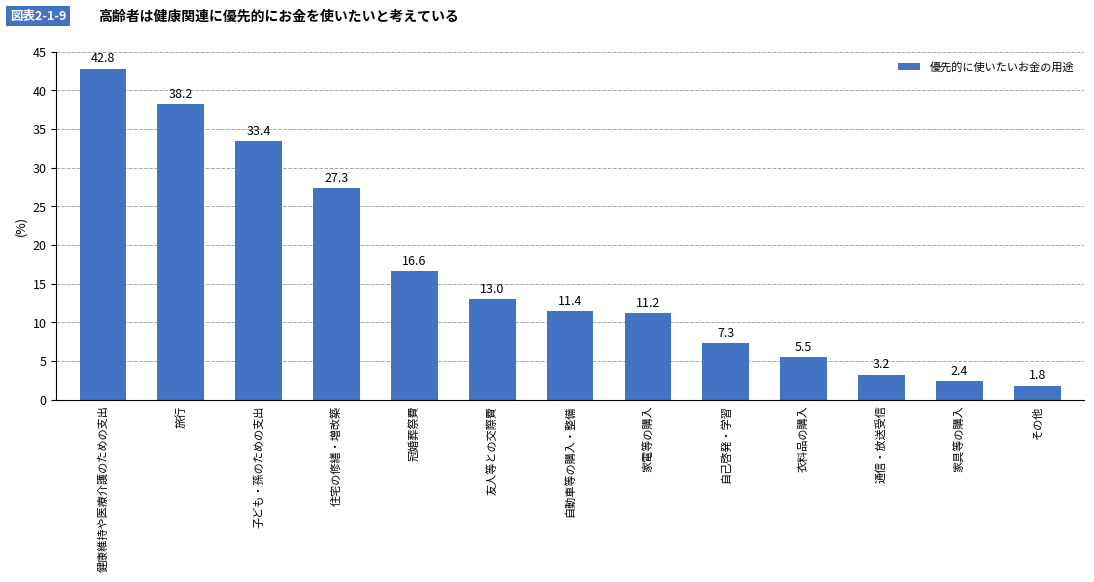

List the labels in order of value, smallest first.

その他, 家具等の購入, 通信・放送受信, 衣料品の購入, 自己啓発・学習, 家電等の購入, 自動車等の購入・整備, 友人等との交際費, 冠婚葬祭費, 住宅の修繕・増改築, 子ども・孫のための支出, 旅行, 健康維持や医療介護のための支出